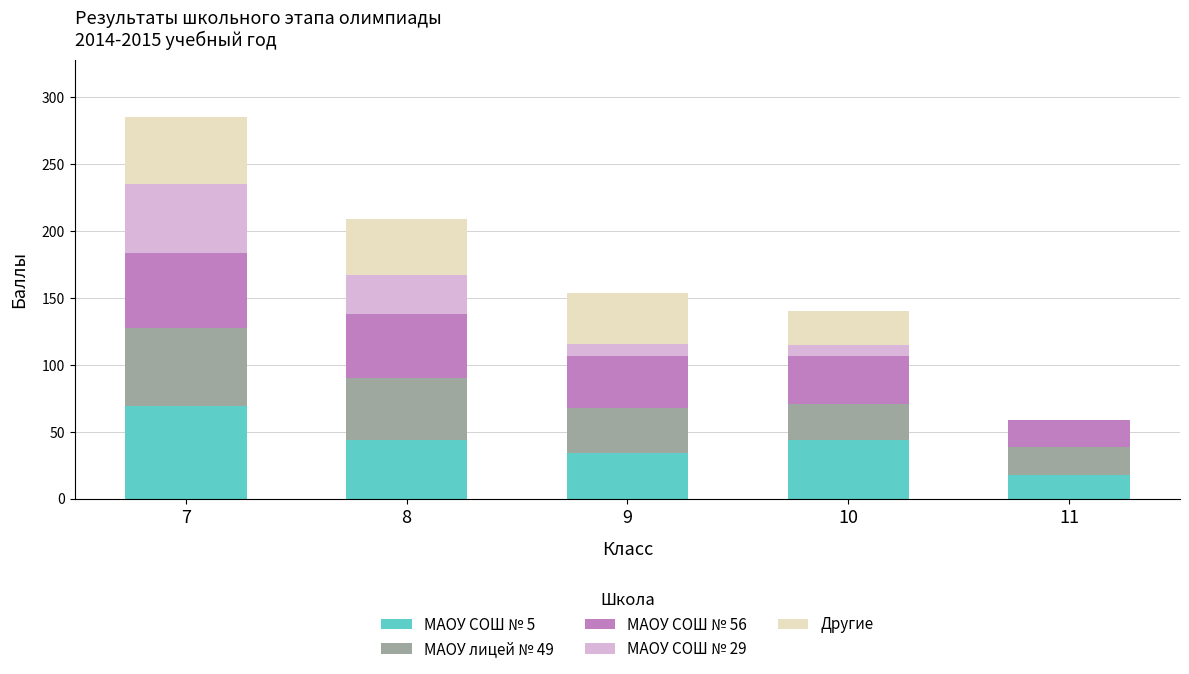

At which category is the sum across all series the highest?

7